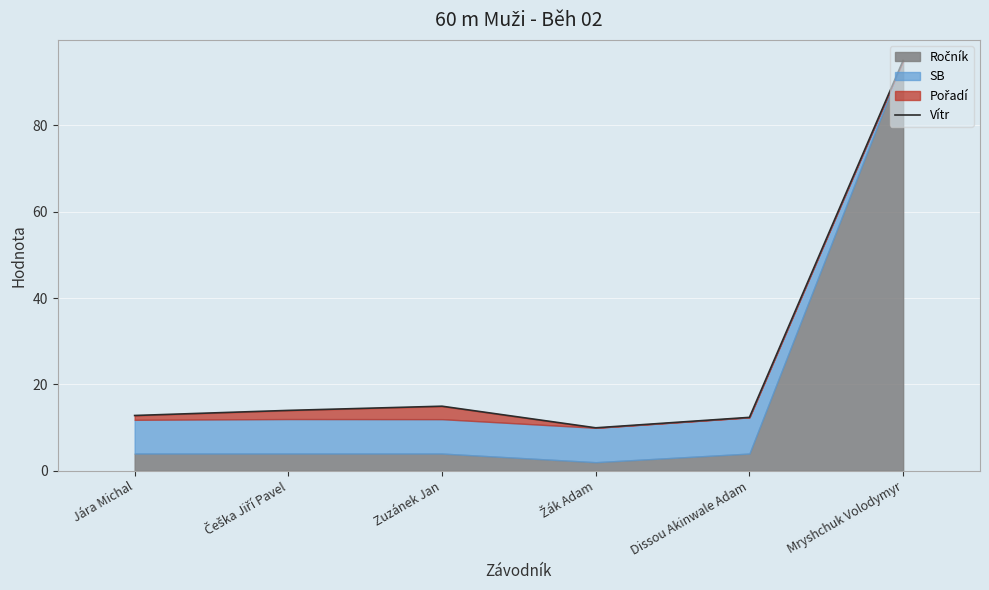

Reading right to left, list all the values displayed in this chart.

Mryshchuk Volodymyr=95.0	Dissou Akinwale Adam=12.4	Žák Adam=10.0	Zuzánek Jan=15.0	Češka Jiří Pavel=14.0	Jára Michal=12.8